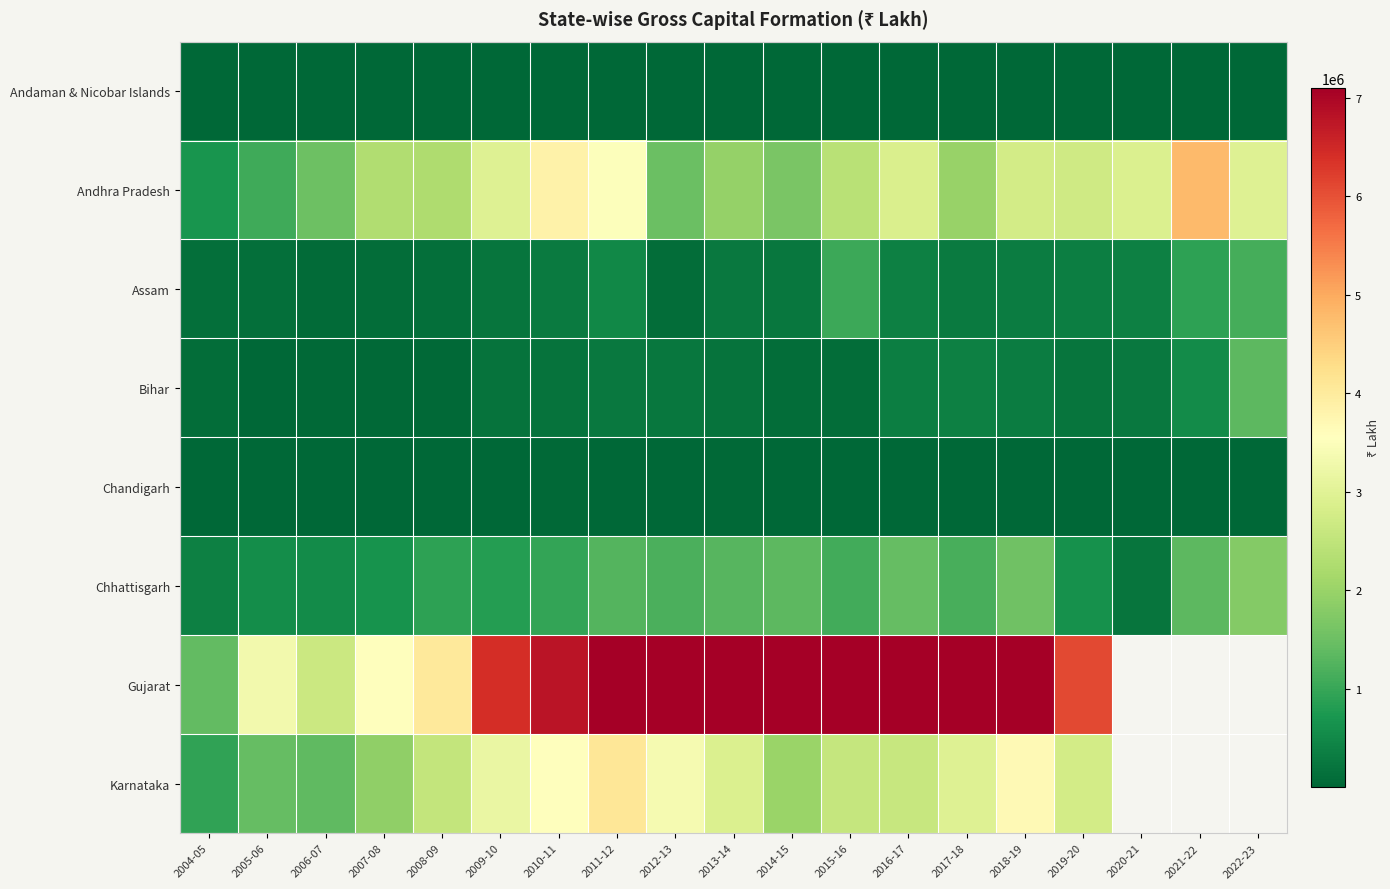

What is the maximum value shown in the chart?

11581192.0